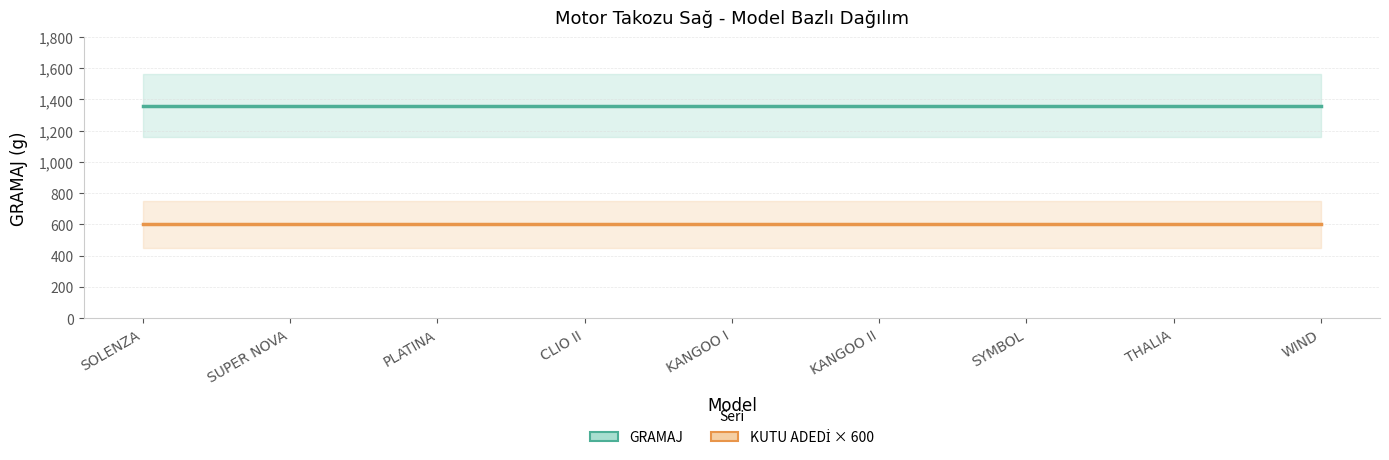

What is the average value of the KUTU ADEDİ × 600 series?

600